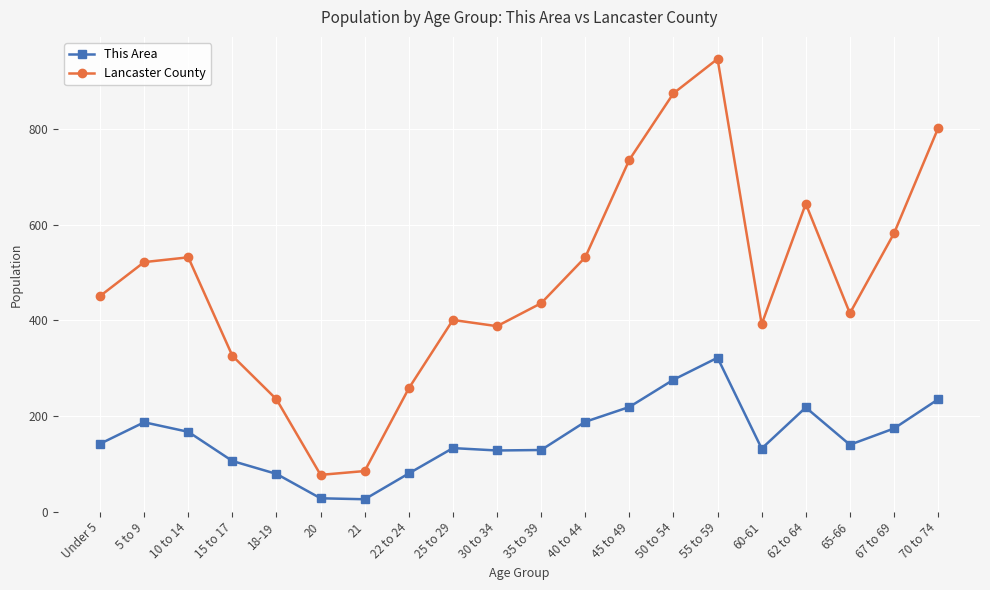

What is the label of the 19th point from the left?

67 to 69